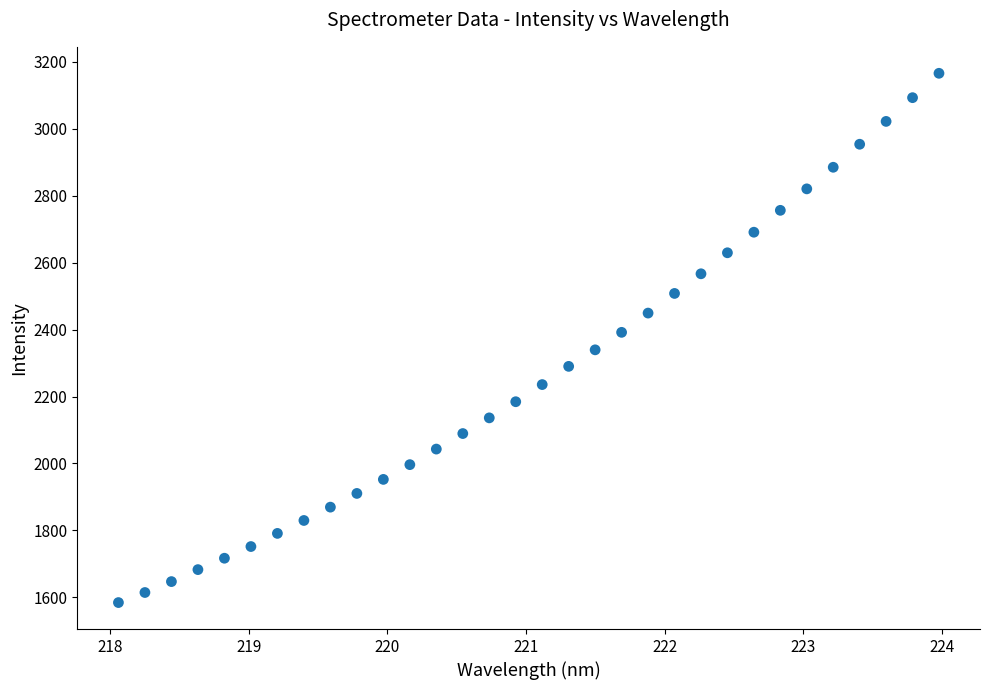

What is the range of X values (max minus min)?

5.9